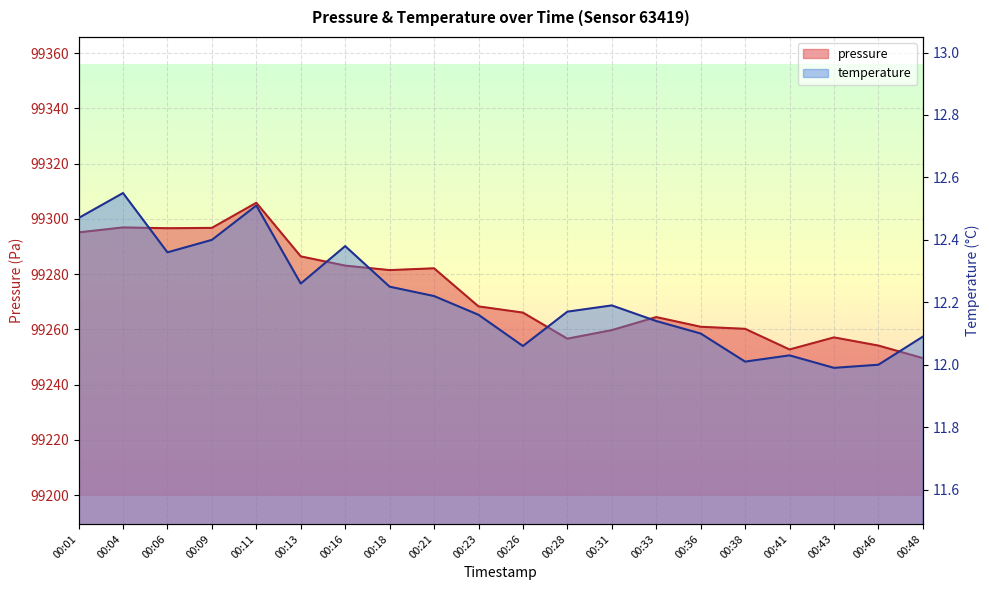

Rank the series by their average value, from lowest to highest.

temperature, pressure